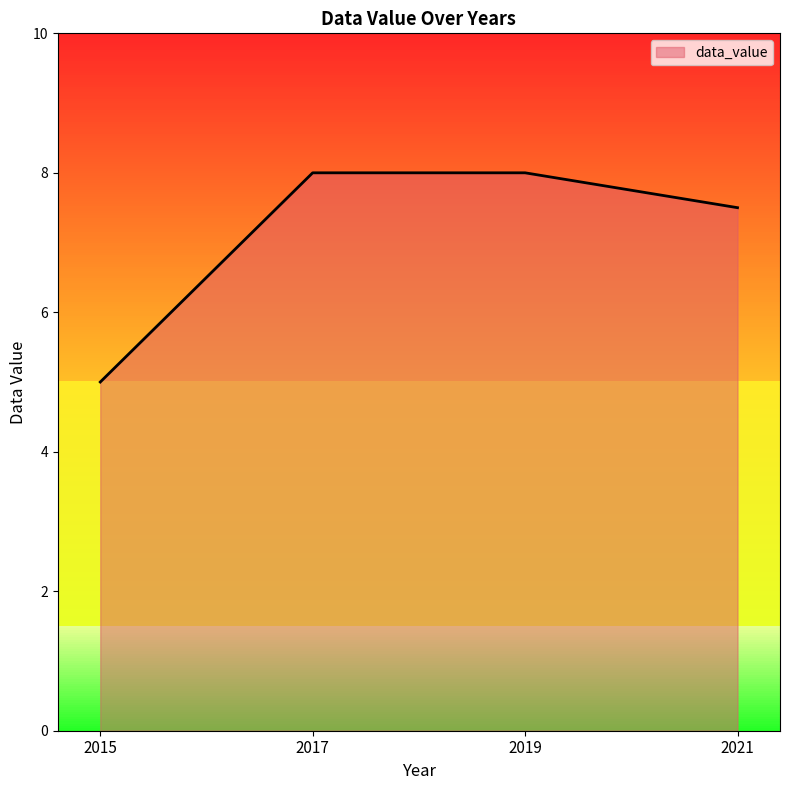

Is it true that the value at 2019 is 12.8?

False